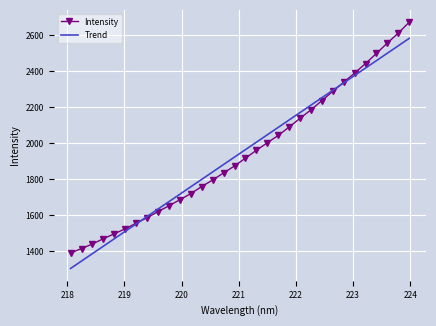

Rank the series by their maximum value, from lowest to highest.

Trend, Intensity